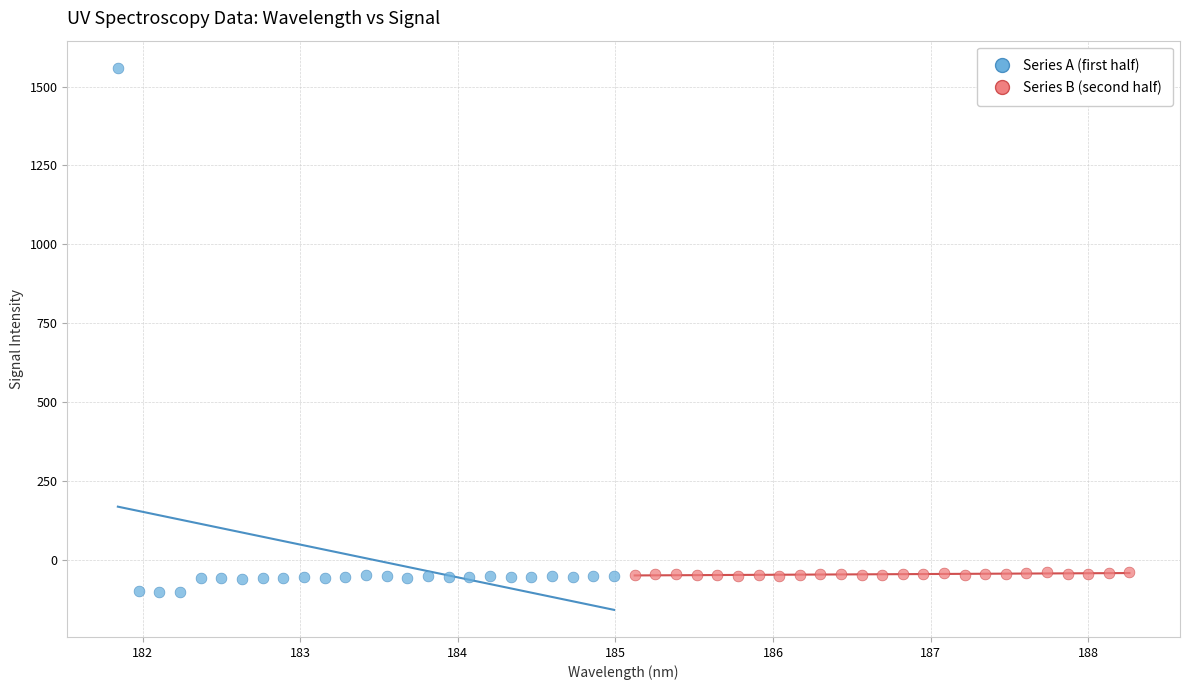

Which series contains the highest Y value?

Series A (first half)